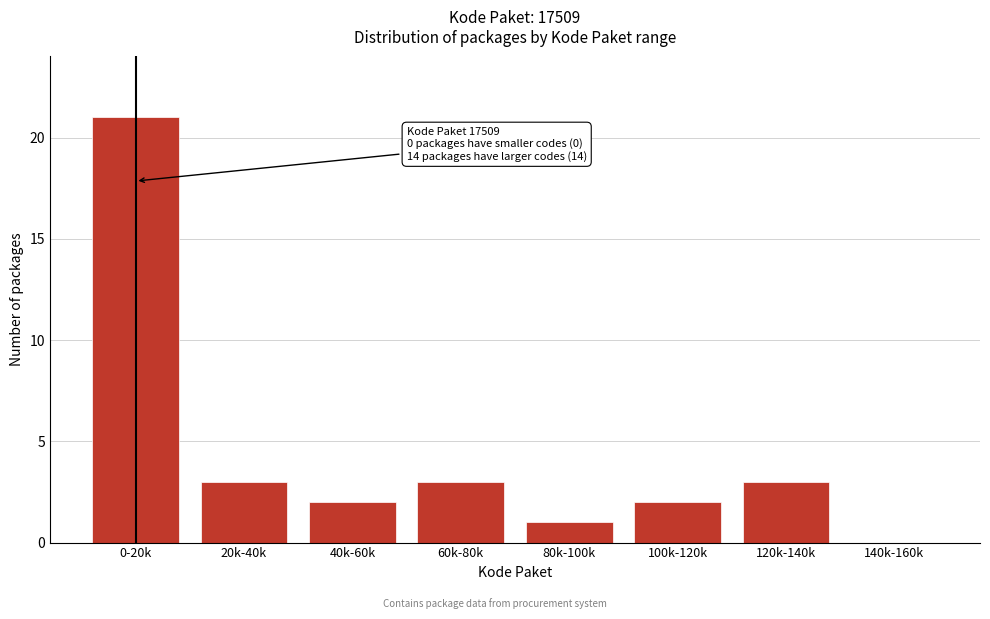

Reading left to right, list all the values displayed in this chart.

0-20k=21	20k-40k=3	40k-60k=2	60k-80k=3	80k-100k=1	100k-120k=2	120k-140k=3	140k-160k=0